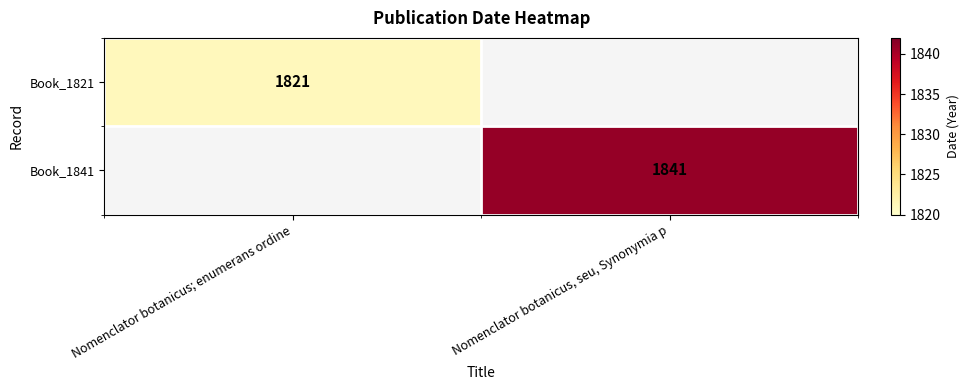

How many distinct data groups are displayed?

2